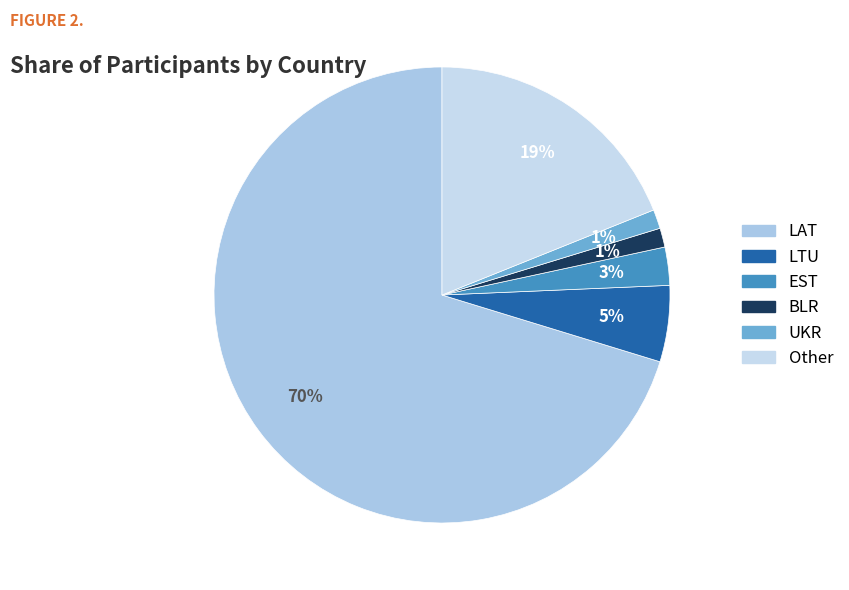

How many slices are in this pie chart?

6